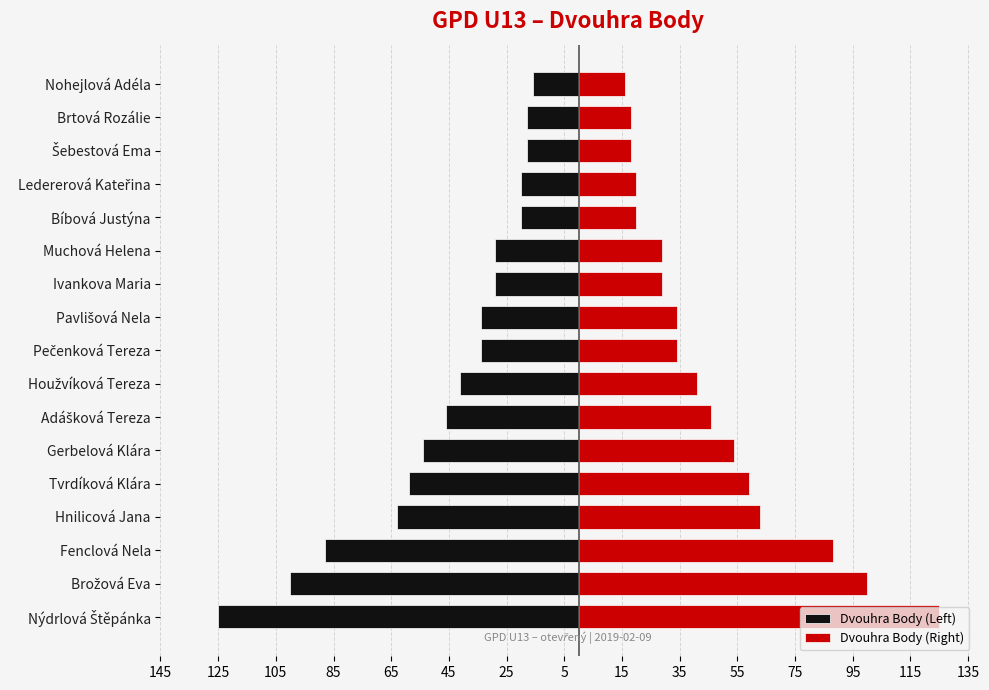

How many categories are shown in the chart?

17